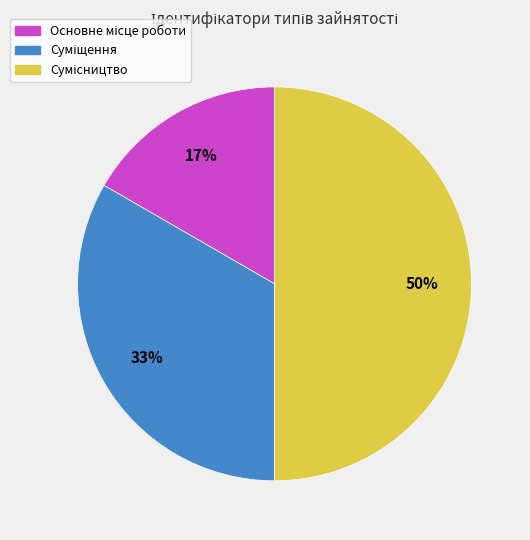

To the nearest percent, what is the average slice percentage?

33%